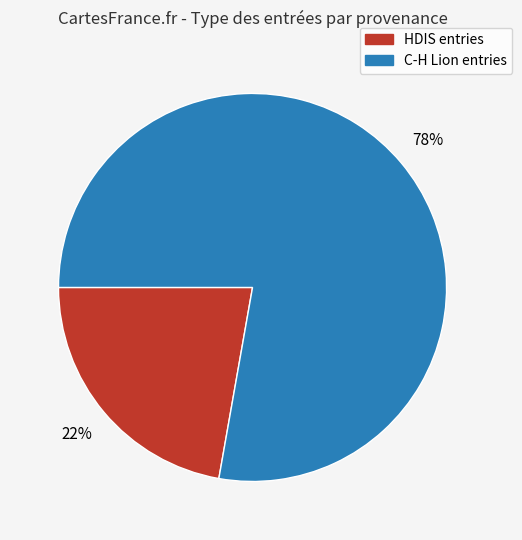

To the nearest percent, what is the difference between the largest and smallest slice percentages?

56%